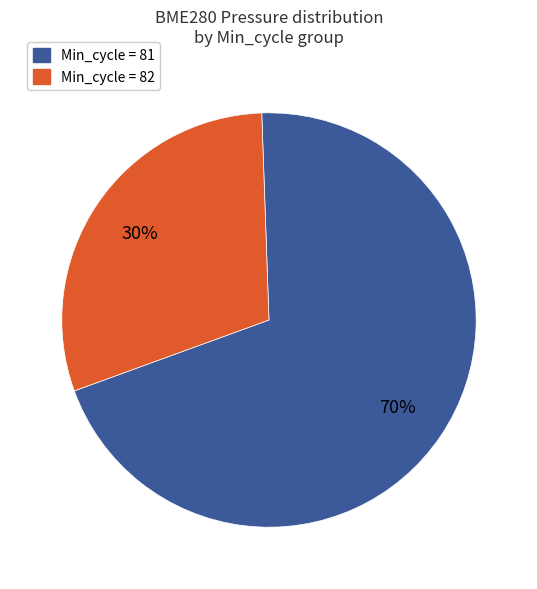

Does any single category account for the majority?

Yes